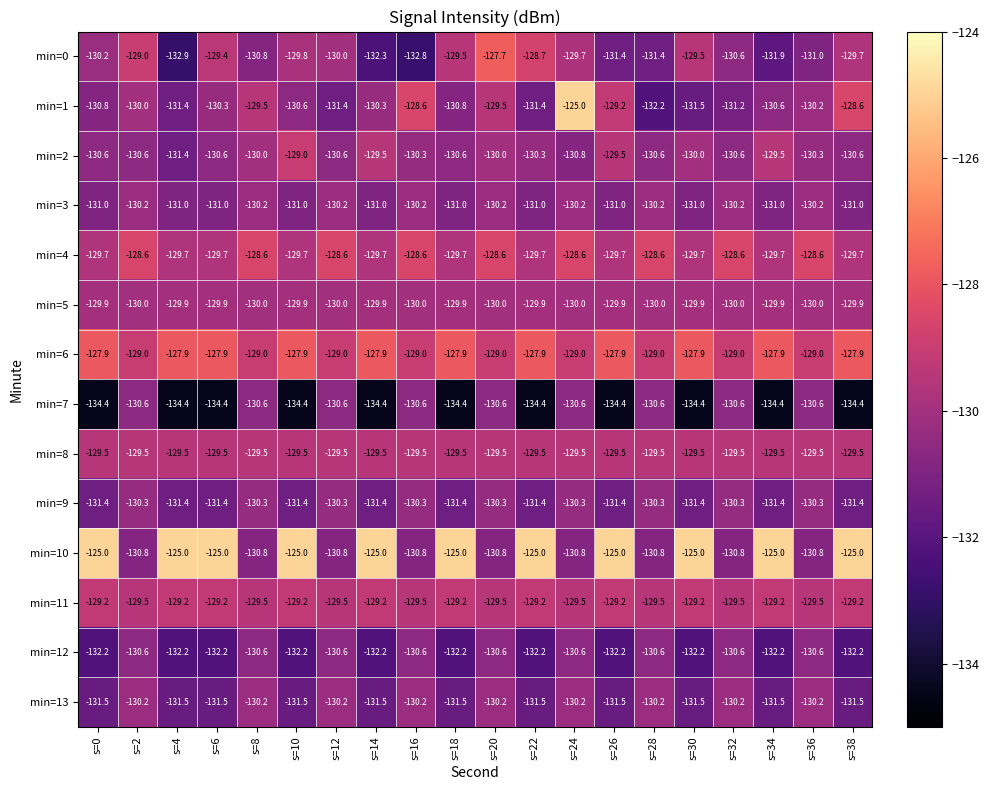

What is the difference between the maximum and minimum values in the min=13 series?

1.3